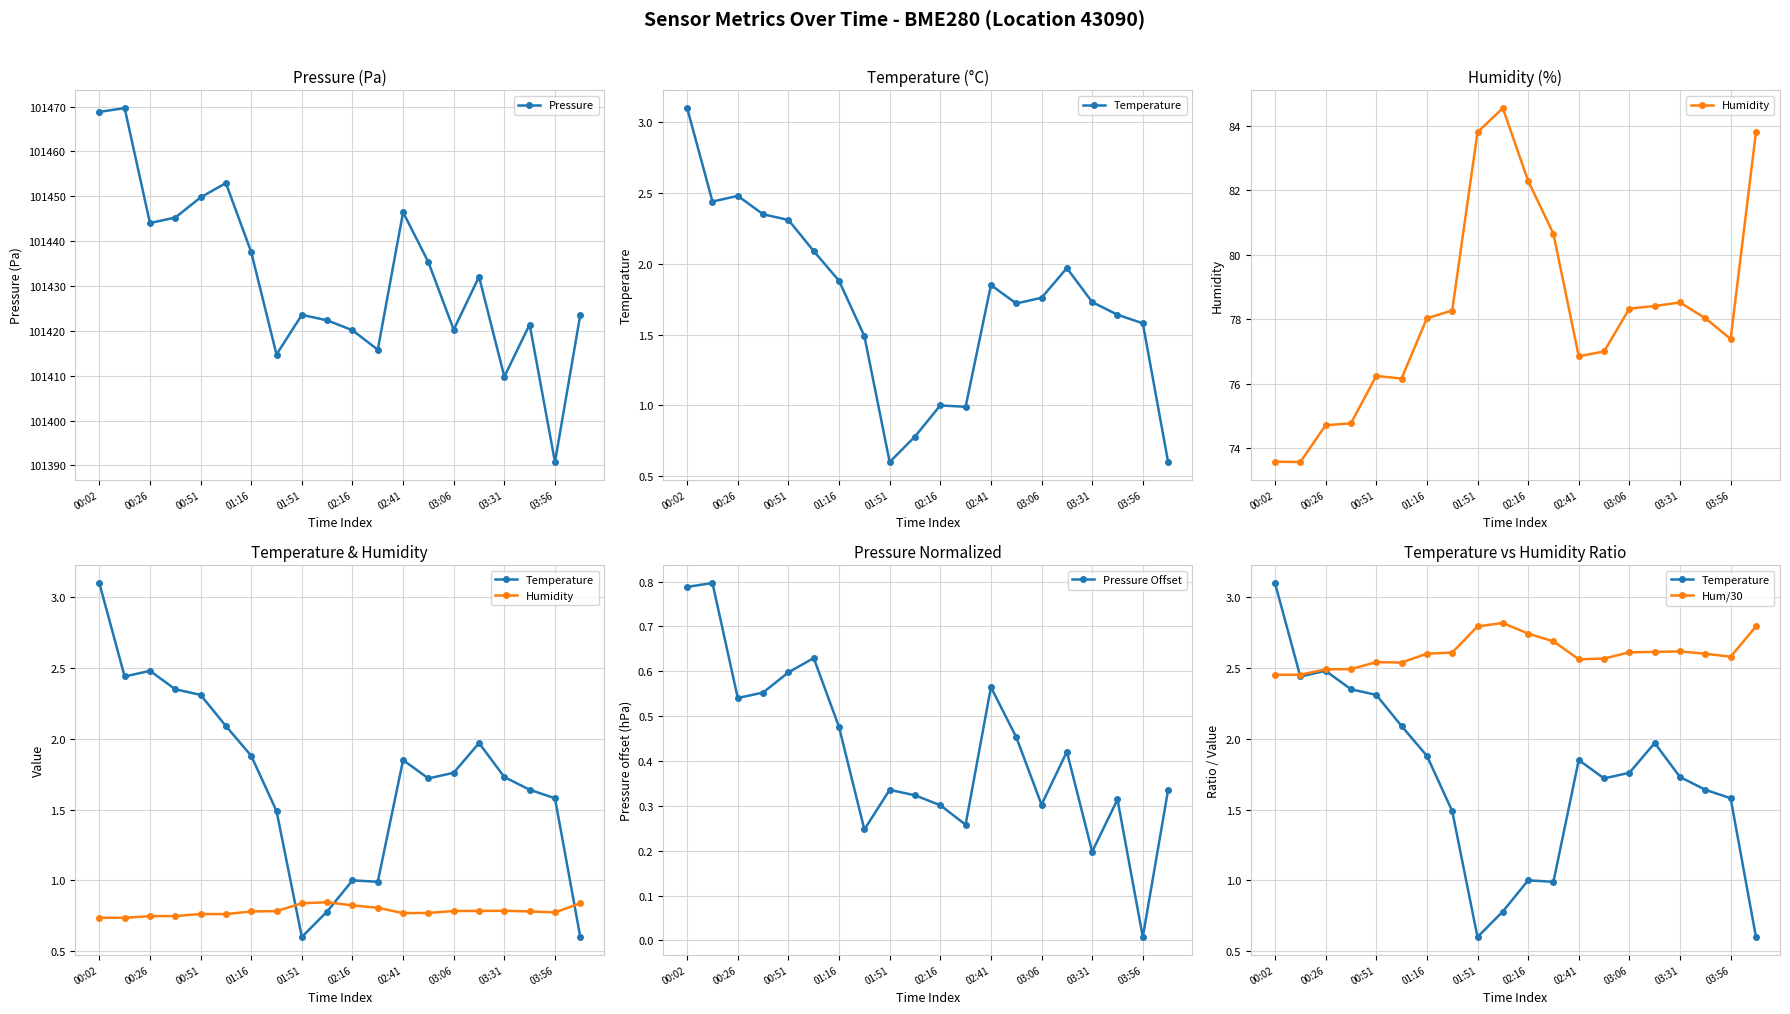

How many Hum/30 values are between 2 and 3?

20